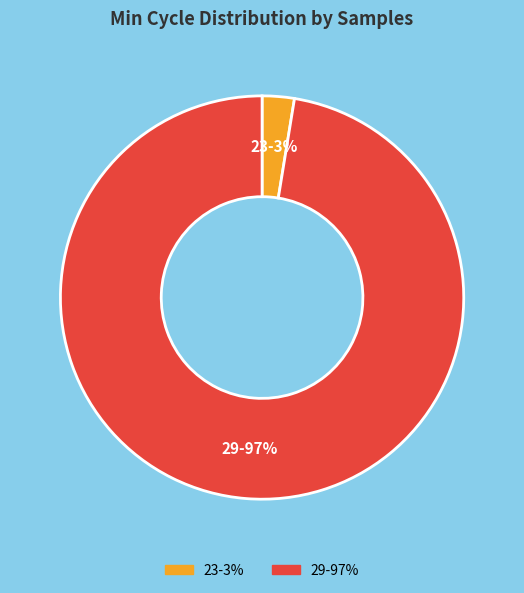

Is it true that 29-97% is 97% of the pie?

True